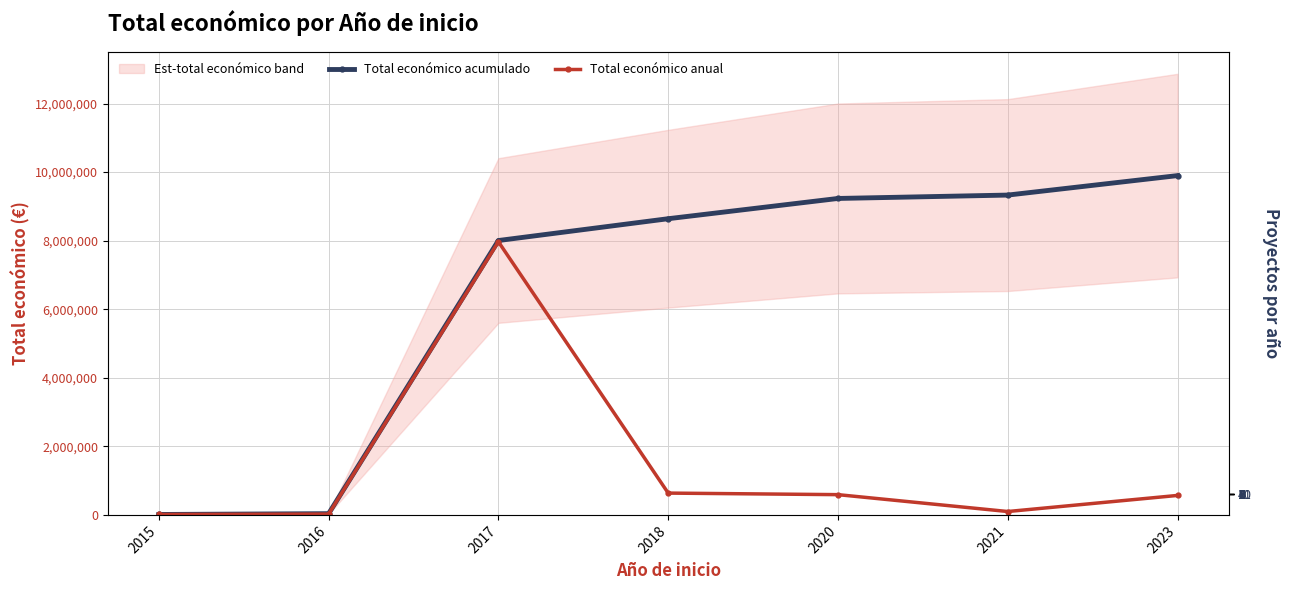

The value of Total económico anual at 2015 is 12250. True or false?

True